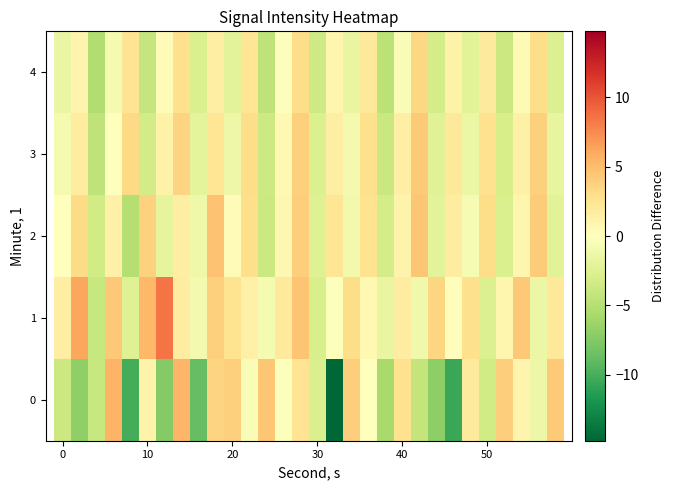

Reading left to right, what are all the values shown in this chart?

0: -3.7	-6.9	-4.0	5.5	-10.0	1.1	-7.5	5.4	-8.8	3.6	3.8	-0.4	4.5	-0.2	2.5	-2.8	-14.8	4.0	-0.1	-5.7	2.7	-4.2	-7.0	-10.6	1.8	-3.4	4.0	1.0	-1.3	4.2
1: 1.6	6.2	-4.0	4.4	-2.4	5.3	8.4	1.6	-0.8	3.9	2.6	1.3	-0.8	1.9	4.5	-3.0	-0.2	3.1	0.6	-1.7	1.7	-1.1	3.5	0.2	2.8	-2.6	0.9	4.3	-1.4	2.1
2: -0.1	3.2	-3.4	1.3	-5.0	3.7	-1.9	1.5	-1.2	4.6	0.3	2.9	-3.8	0.7	4.0	-2.5	2.3	-1.0	2.6	-3.2	1.1	4.4	-2.1	1.7	-0.7	3.0	-2.8	0.8	4.1	-2.3
3: -0.8	1.8	-4.5	0.0	3.3	-3.3	1.2	3.6	-2.0	2.4	-1.3	3.1	-3.6	0.6	3.9	-2.7	1.6	-0.9	2.8	-3.9	1.4	4.2	-2.4	2.0	-1.5	2.7	-3.1	1.3	3.8	-1.8
4: -1.6	1.0	-5.3	-0.8	2.5	-4.1	0.3	2.8	-2.8	1.6	-2.1	2.3	-4.4	-0.2	3.1	-3.5	0.8	-1.7	2.0	-4.7	-0.4	3.4	-3.2	1.2	-2.3	1.9	-3.8	0.5	3.0	-2.6